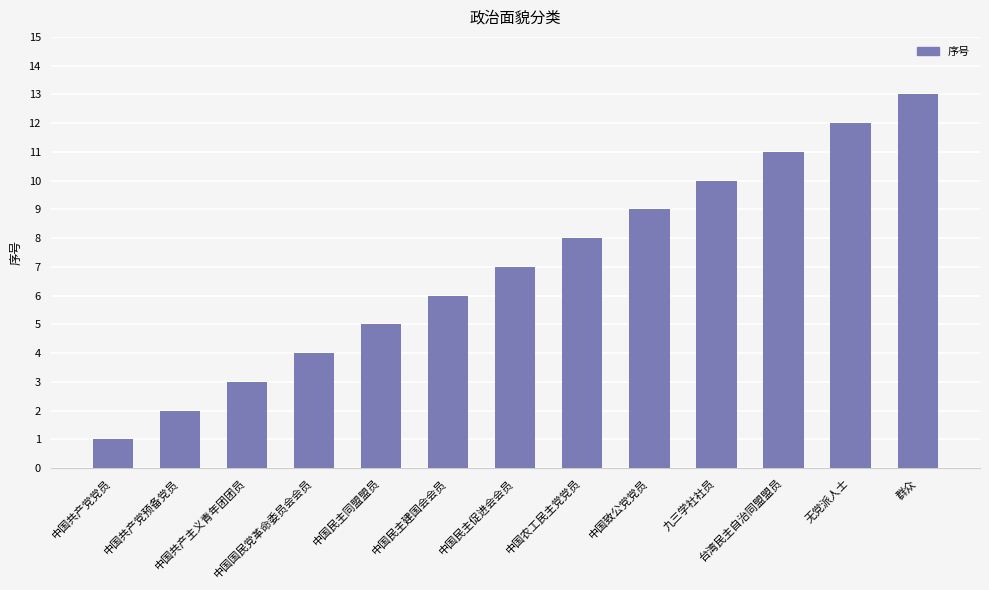

What is the change in value from 中国国民党革命委员会会员 to 中国民主建国会会员?

+2